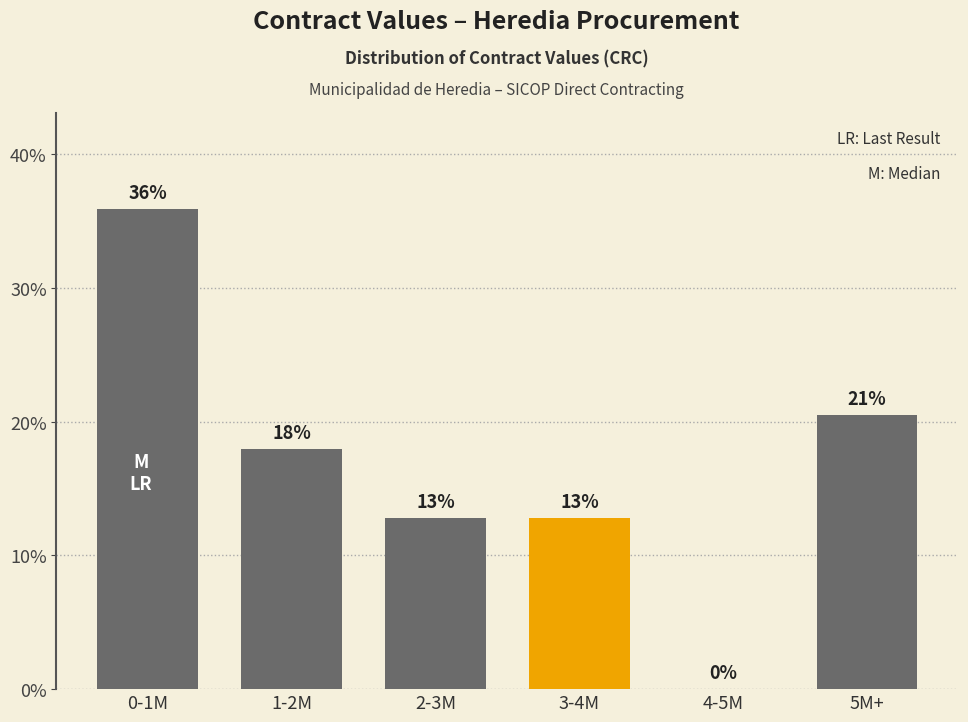

Which has a higher value, 3-4M or 5M+?

5M+